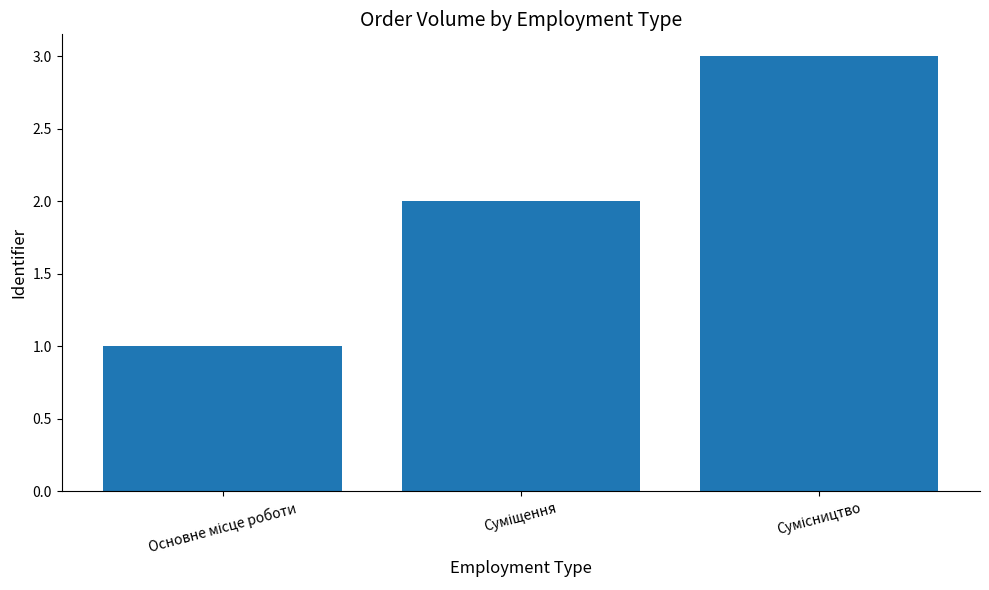

What is the sum of all values?

6